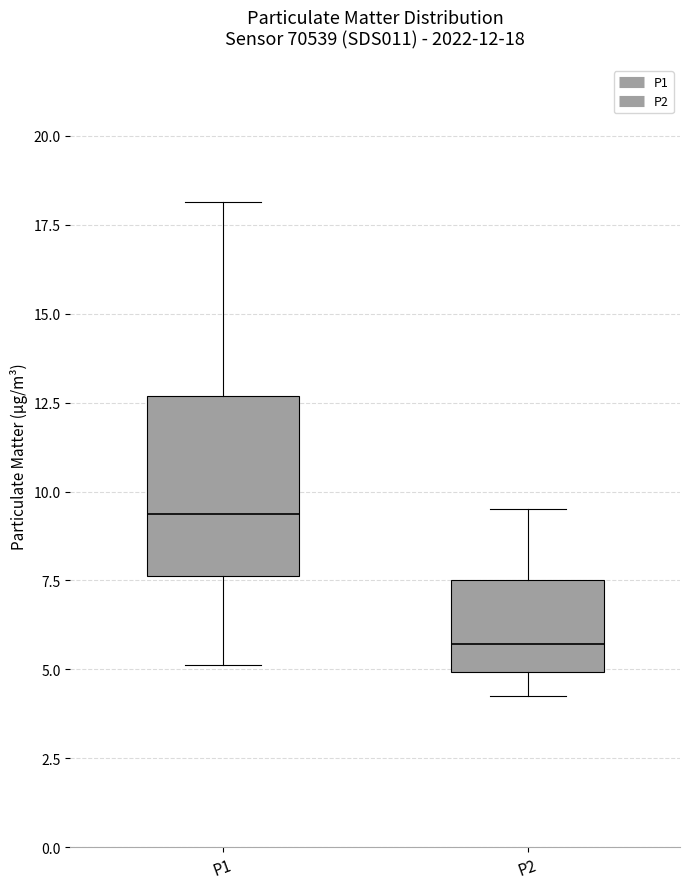

Which box's median line is the lowest?

P2